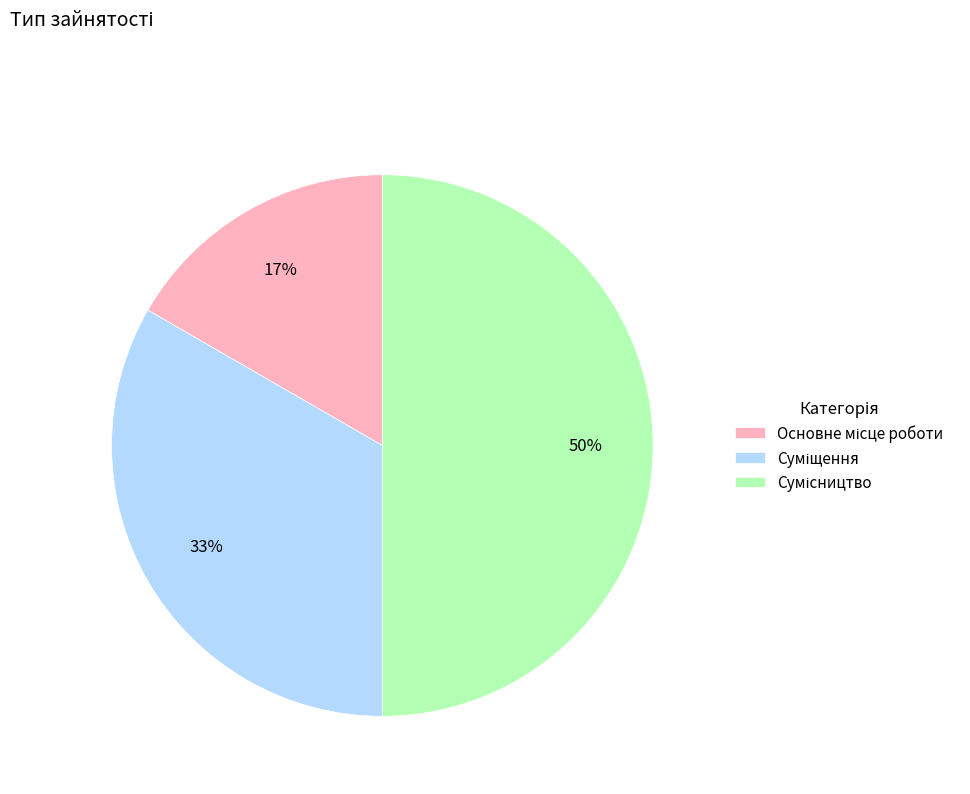

To the nearest percent, what is the difference between the largest and smallest slice percentages?

33%